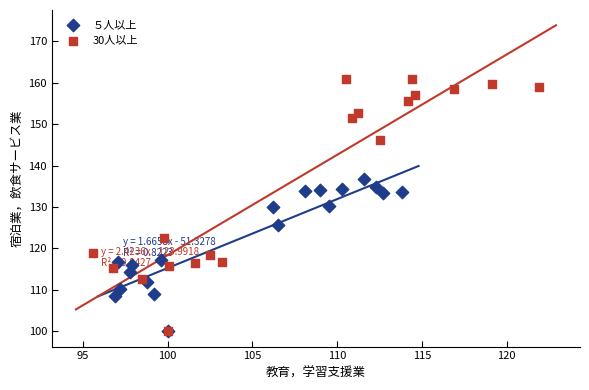

Which series reaches the maximum Y coordinate?

30人以上